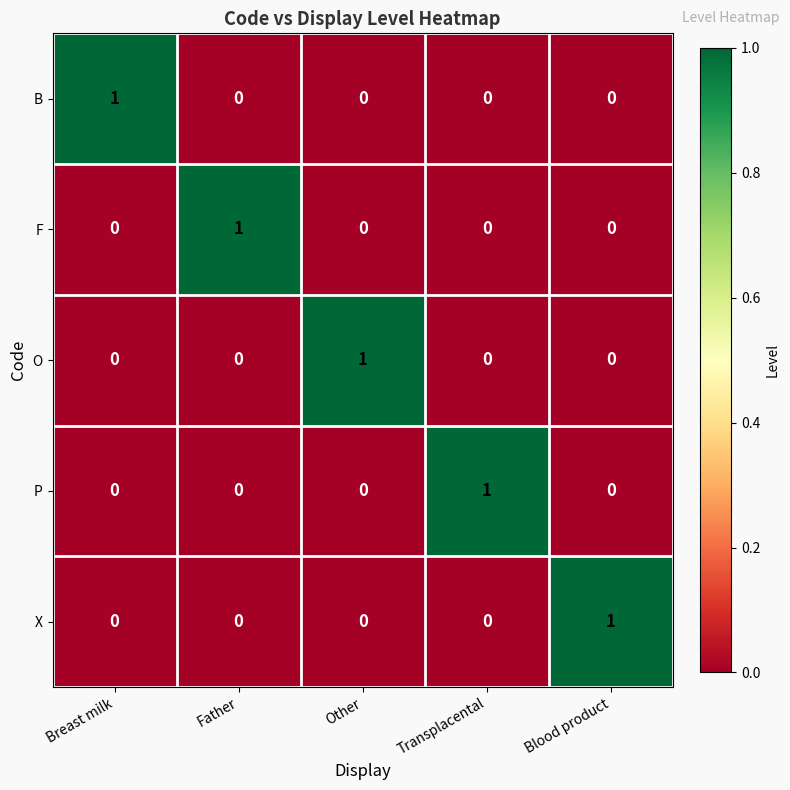

Count the X values in the range 0 to 1.

5